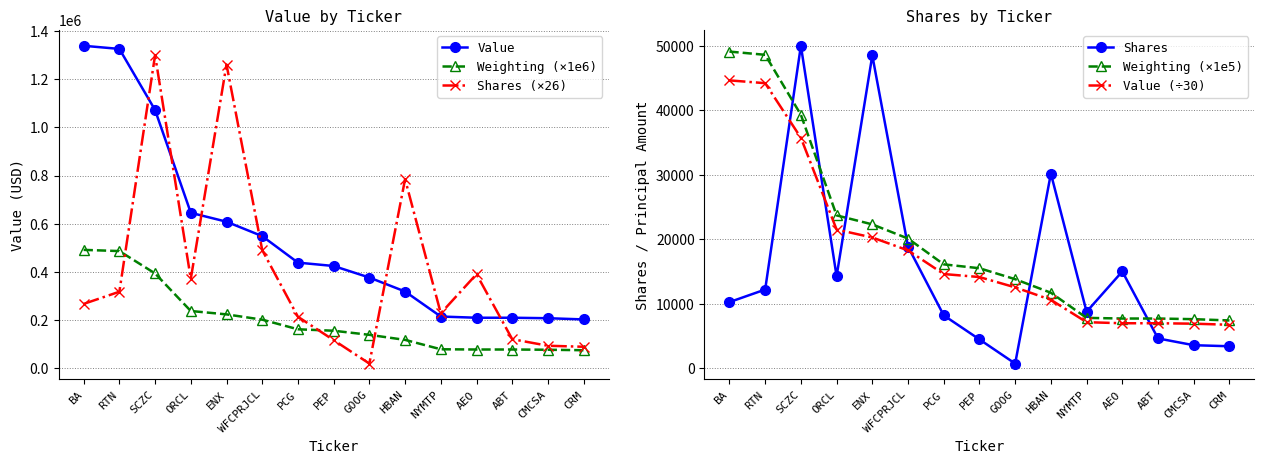

What is the sum of all Value (÷30) values?

271166.7